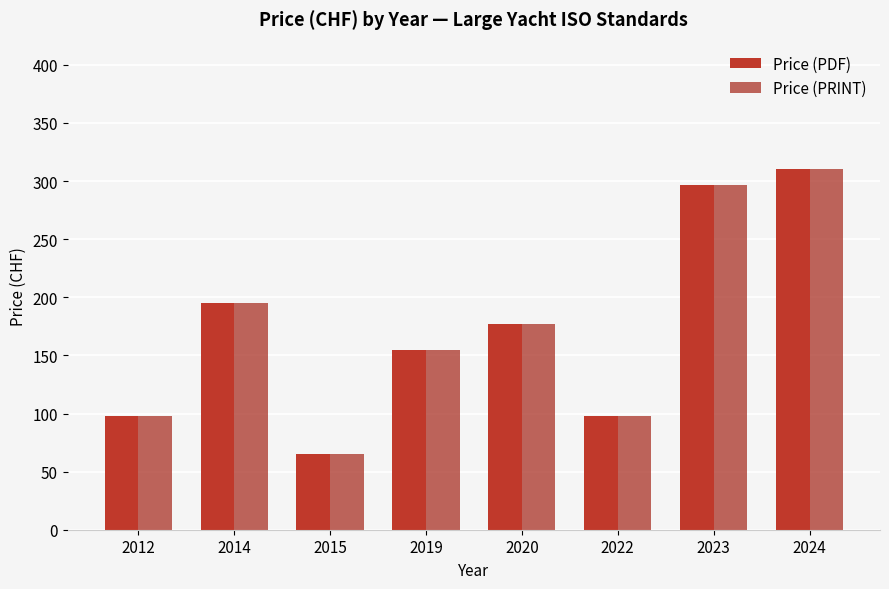

True or false: Price (PRINT) has a value of 177 at 2020.

True